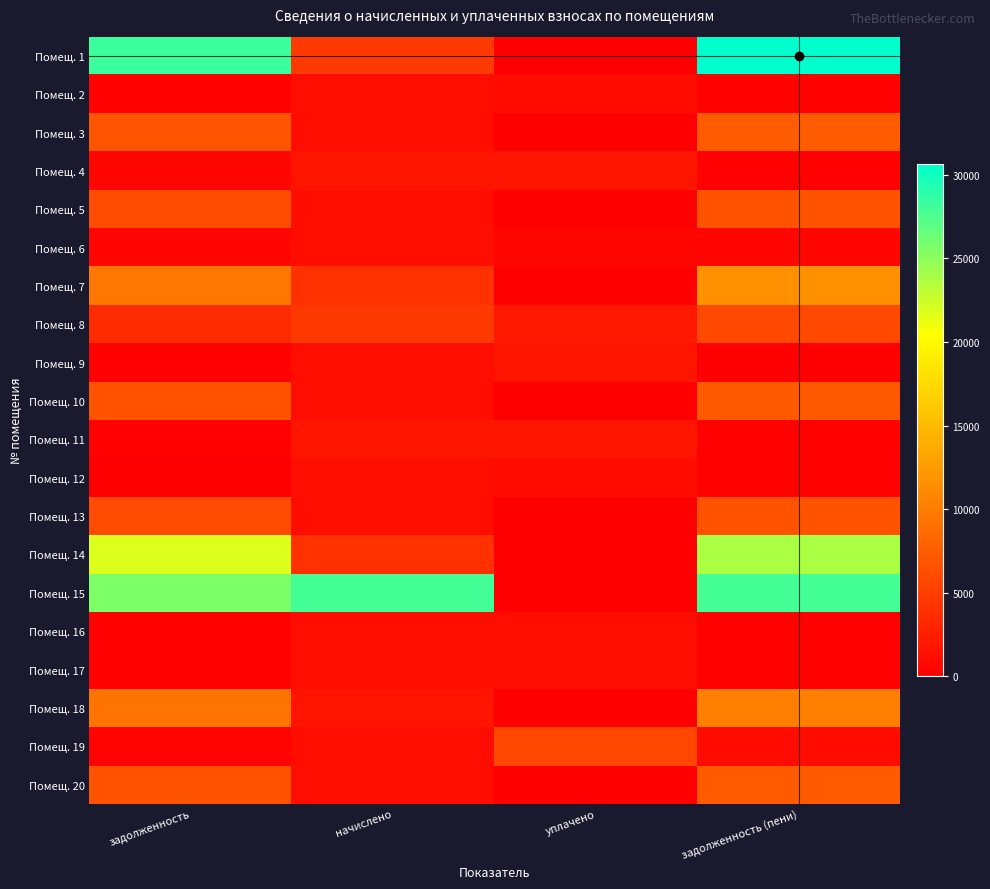

At how many categories does at least one series exceed 13306?

3